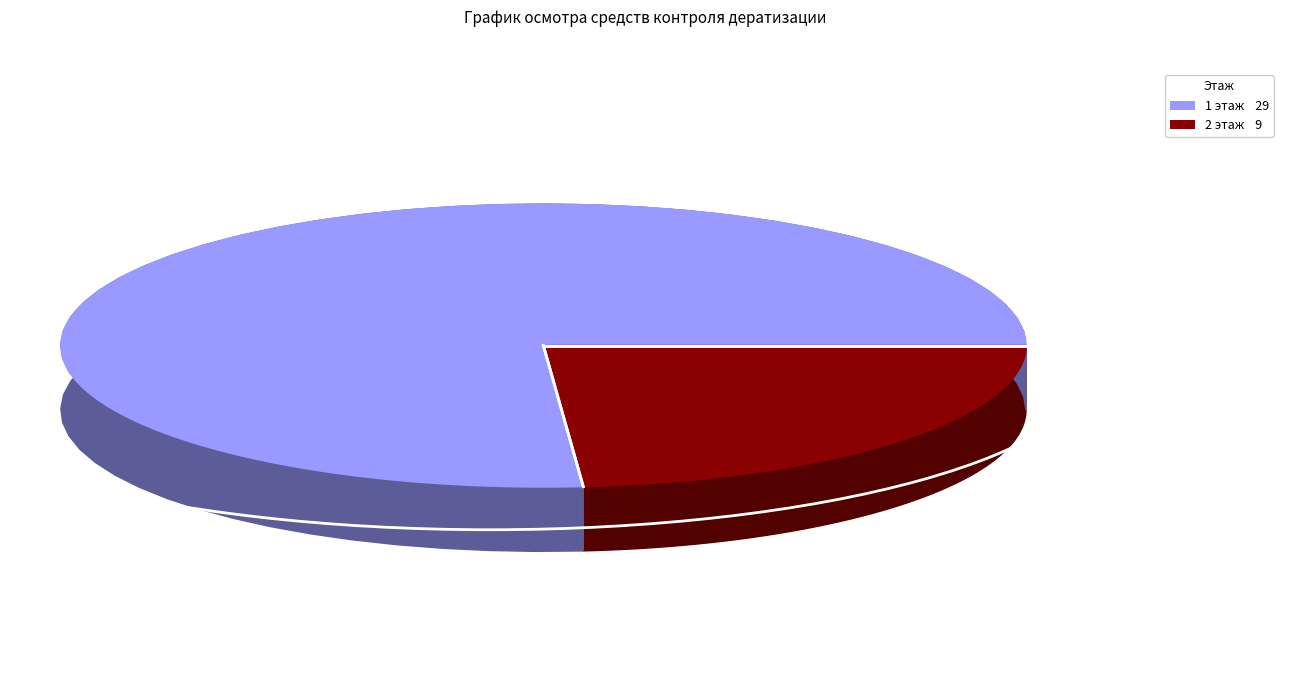

What percentage is the 2 этаж slice, to the nearest percent?

24%